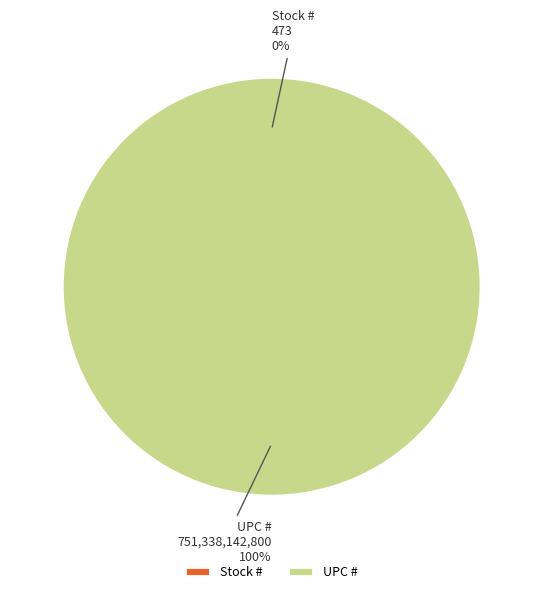

Which category has the smallest portion of the pie?

Stock #